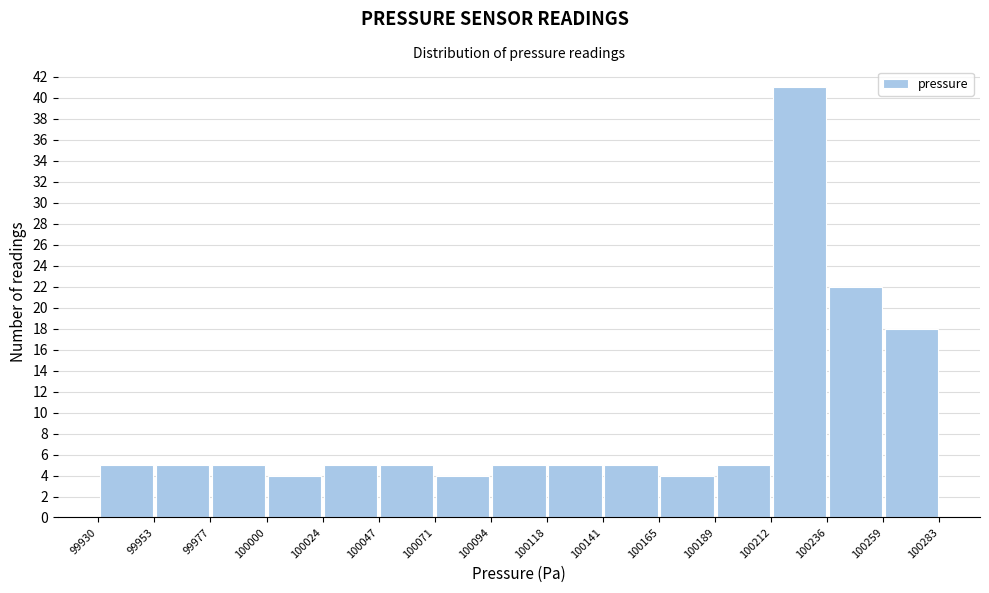

How tall is the bar that spans 99977 to 100000 on the x-axis? The values are not printed on the chart, so give them approximately, as read against the axis.

5